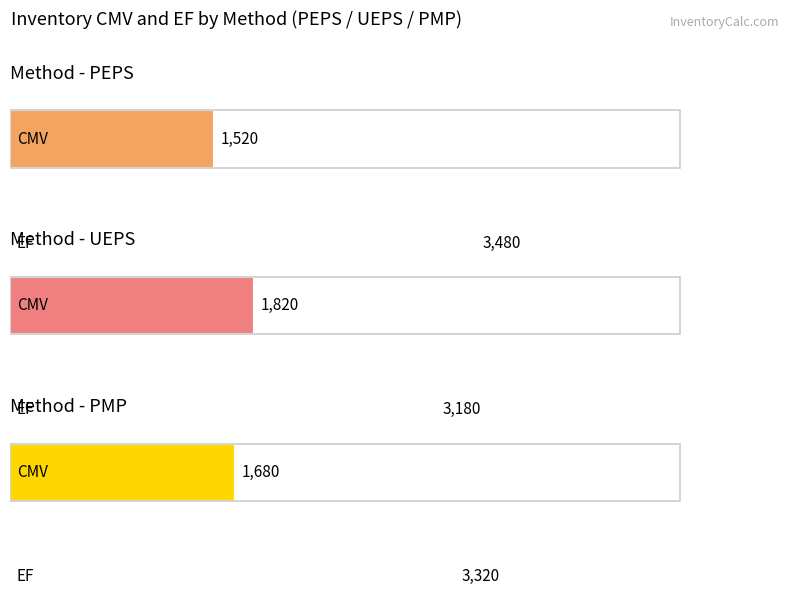

How many series are shown in this chart?

3